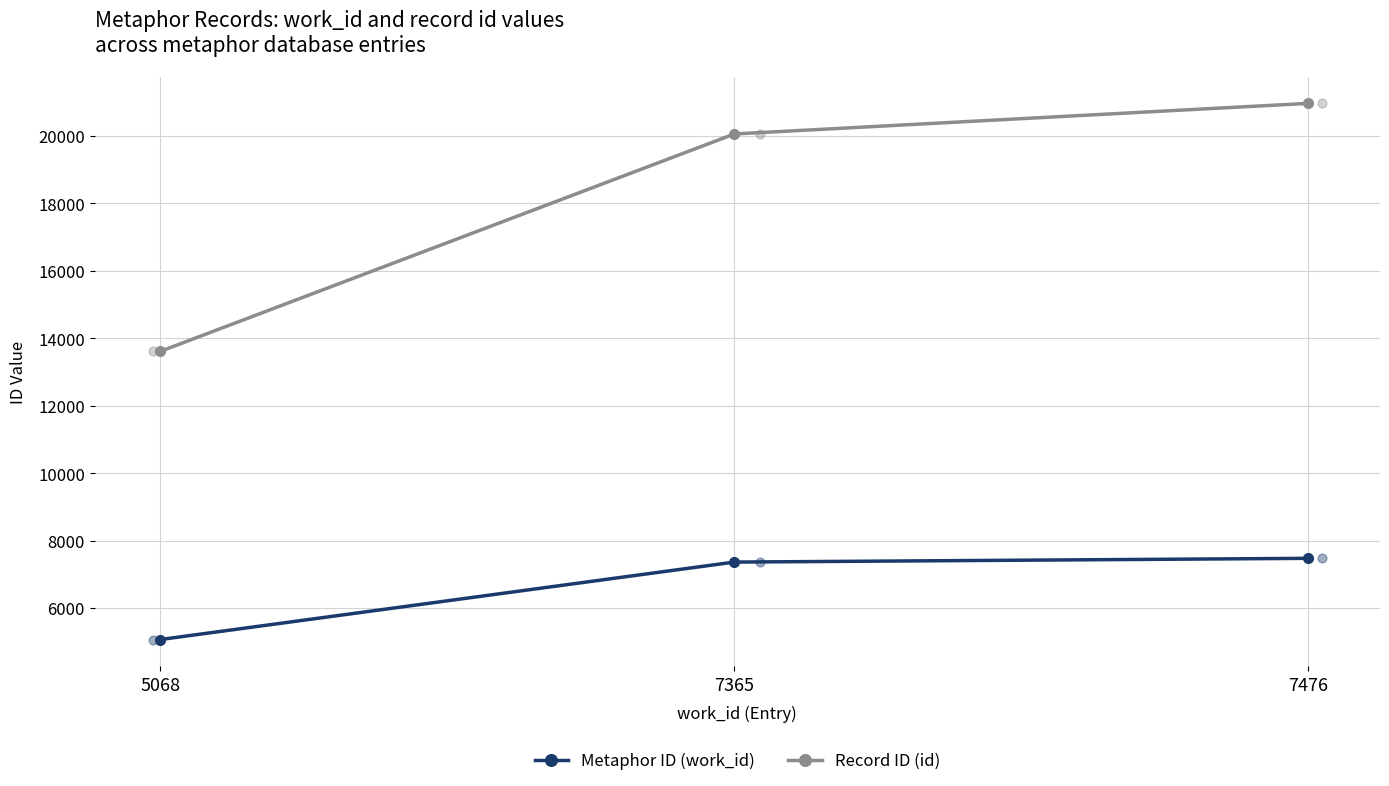

Which series has the largest Y range (max minus min)?

Record ID (id)